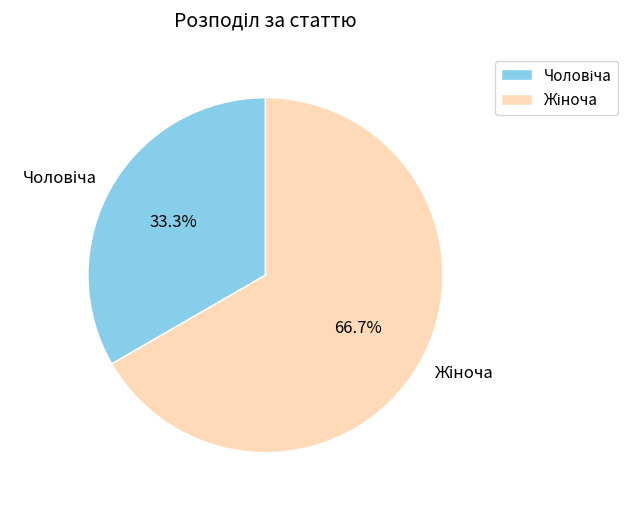

Is there a majority slice in this chart?

Yes